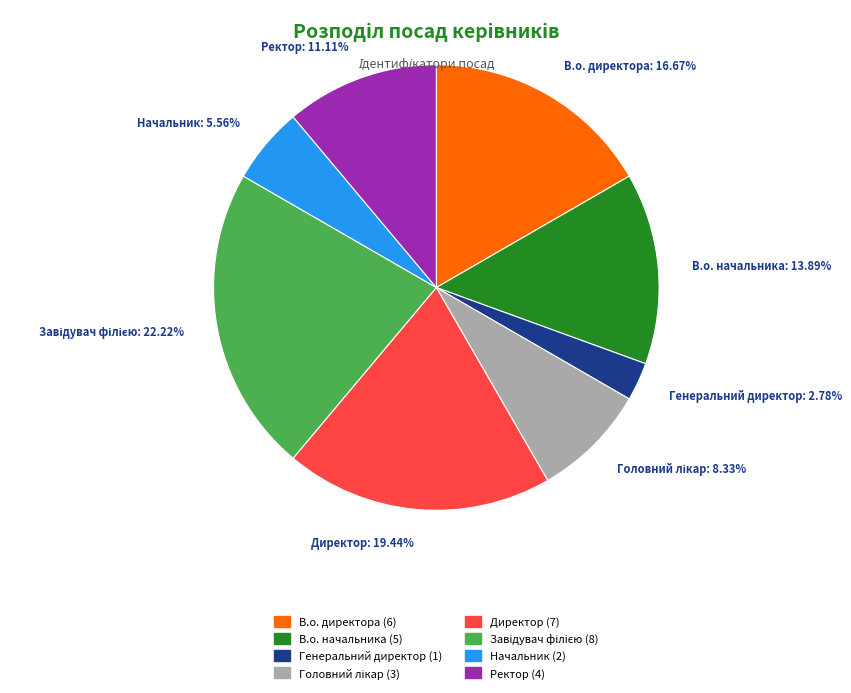

To the nearest percent, what percentage of the pie is Генеральний директор?

3%